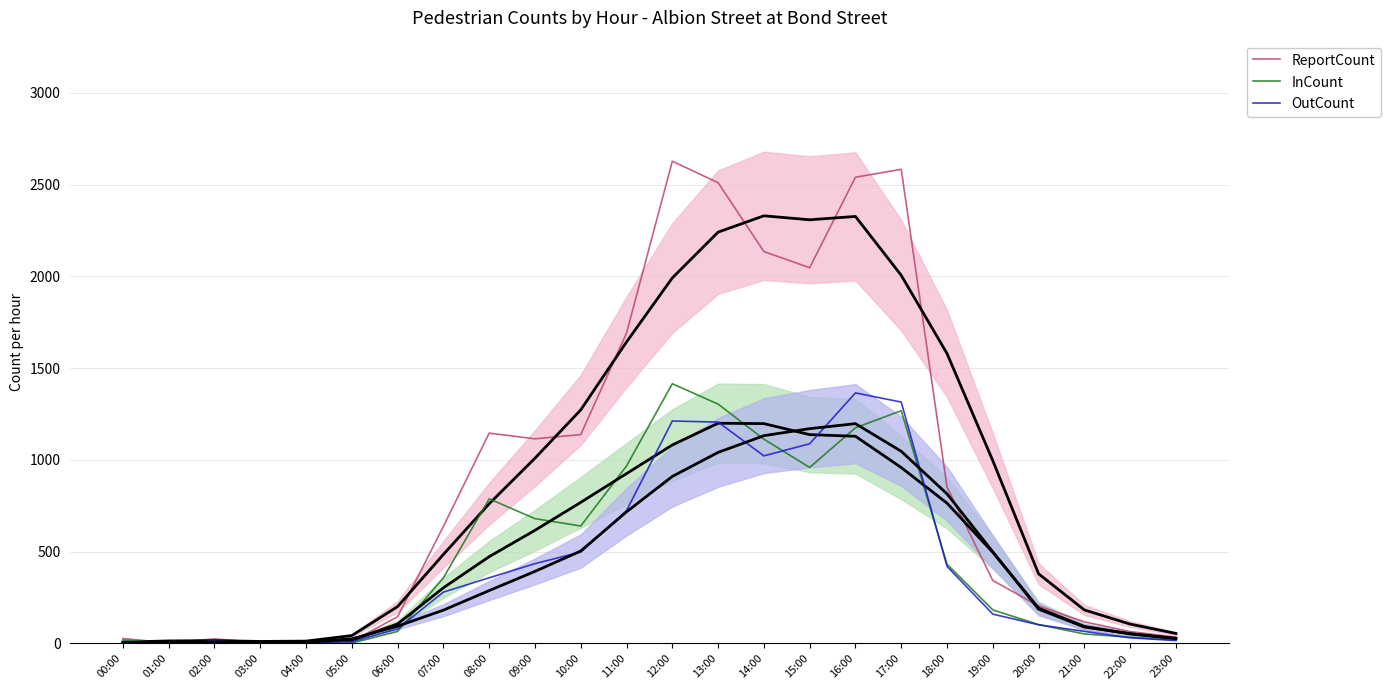

At 18:00, list the series in order from largest to smallest.

ReportCount, InCount, OutCount